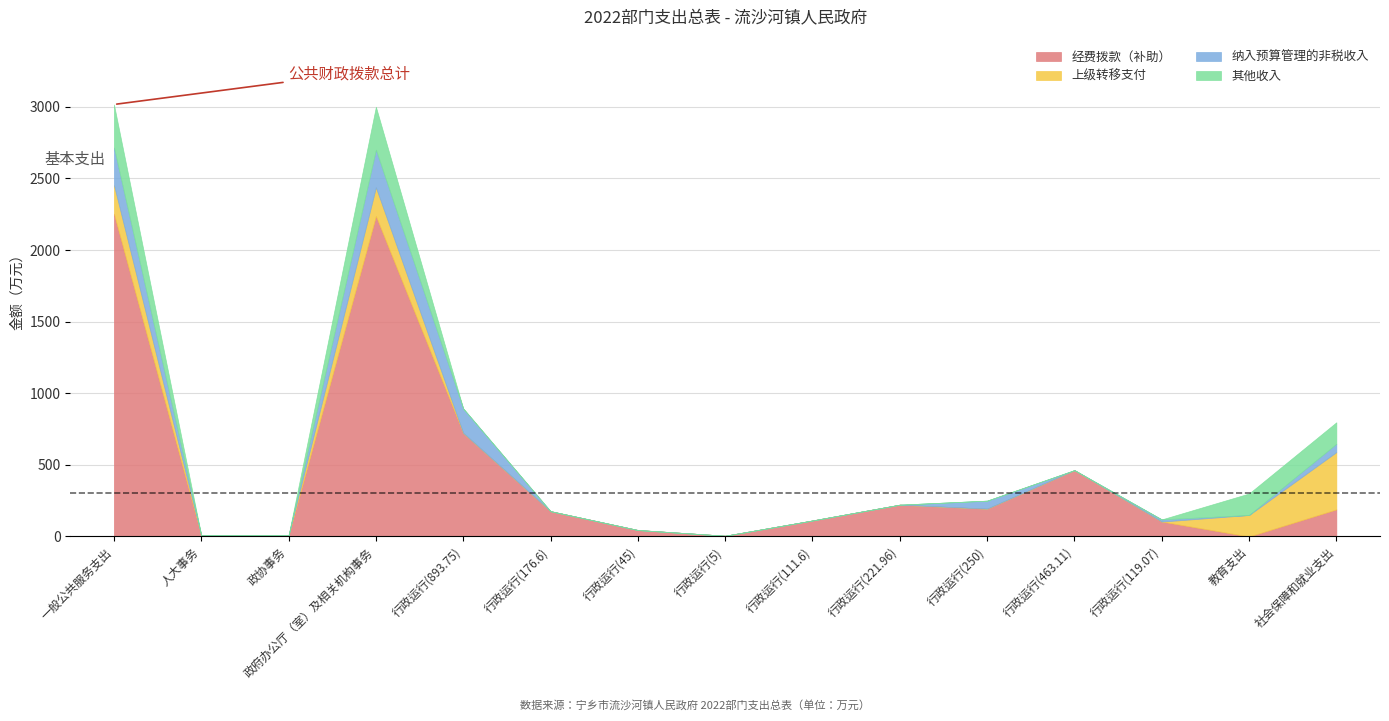

Is the value of 其他收入 at 行政运行(111.6) greater than the value of 经费拨款（补助） at 行政运行(5)?

No